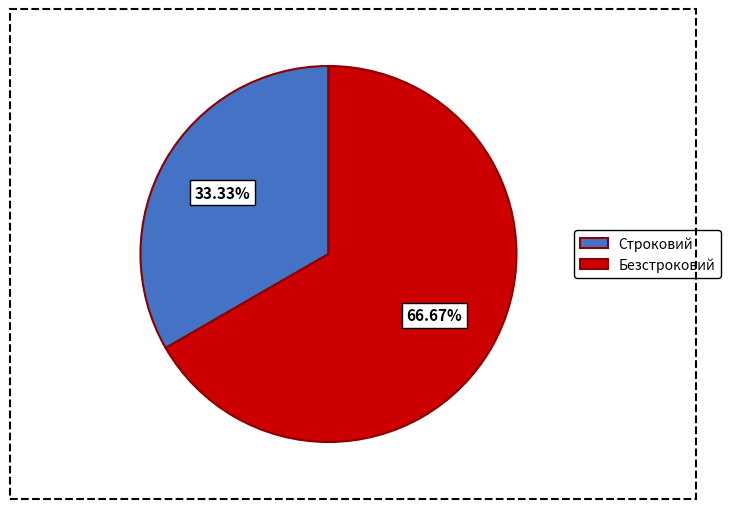

How much of the chart is everything except Строковий?

66.7%